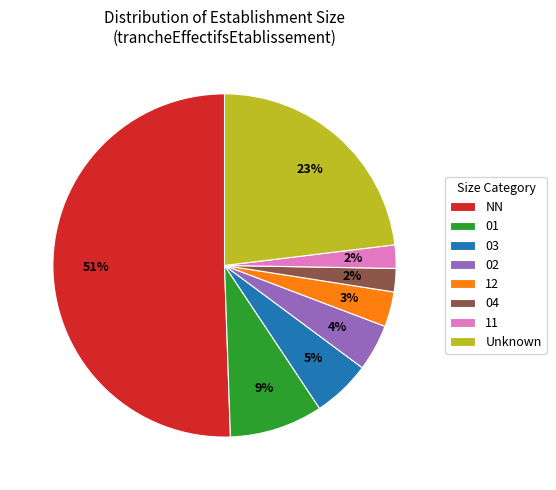

Does Unknown account for over 50% of the chart?

No